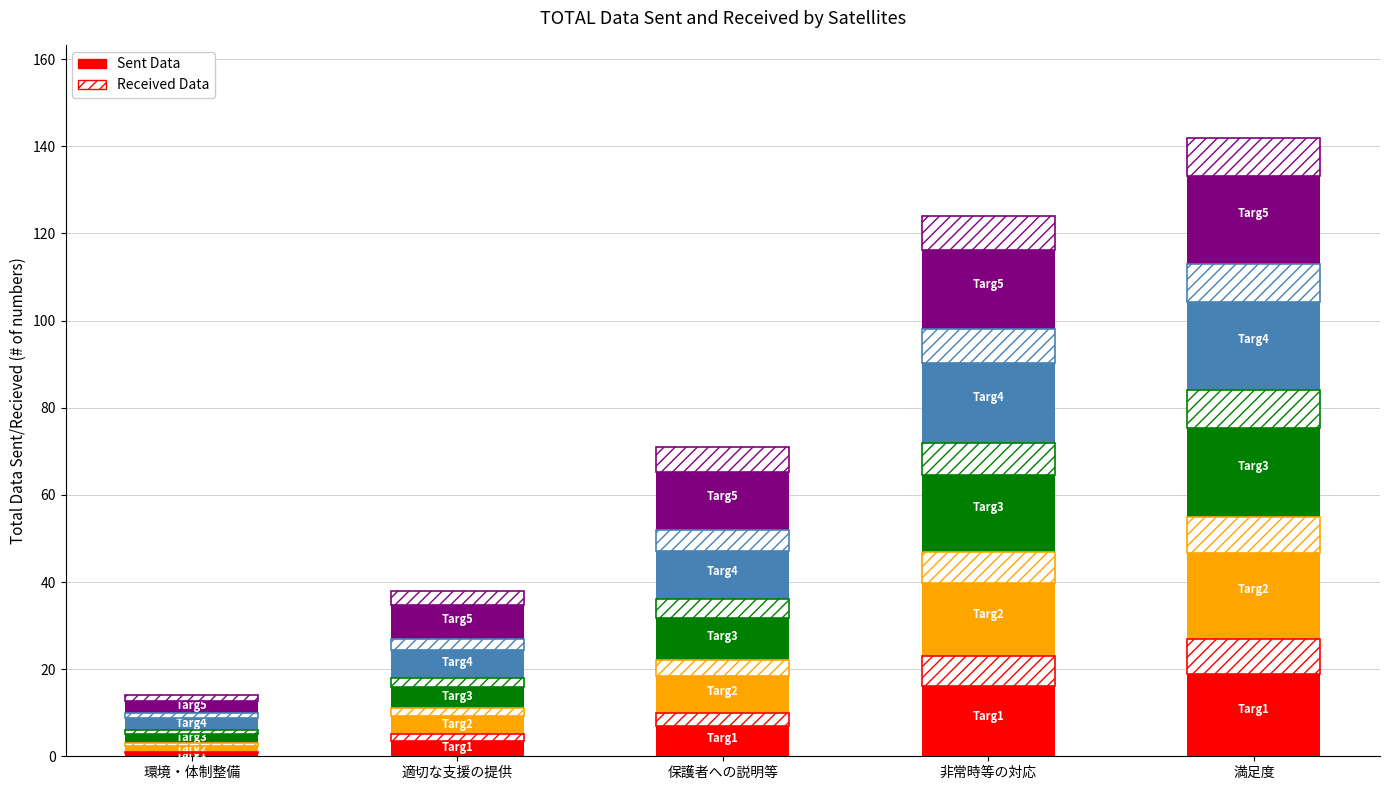

Reading left to right, transcribe all the data shown in this chart.

Targ1: 1	5	10	23	27
Targ2: 2	6	12	24	28
Targ3: 3	7	14	25	29
Targ4: 4	9	16	26	29
Targ5: 4	11	19	26	29